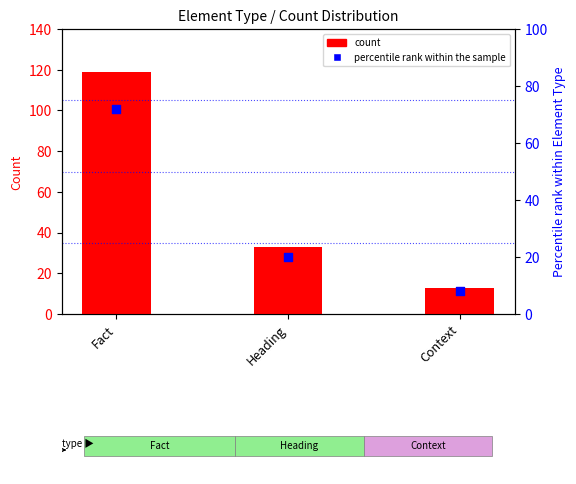

Is the value of percentile rank within the sample at Context greater than the value of count at Fact?

No